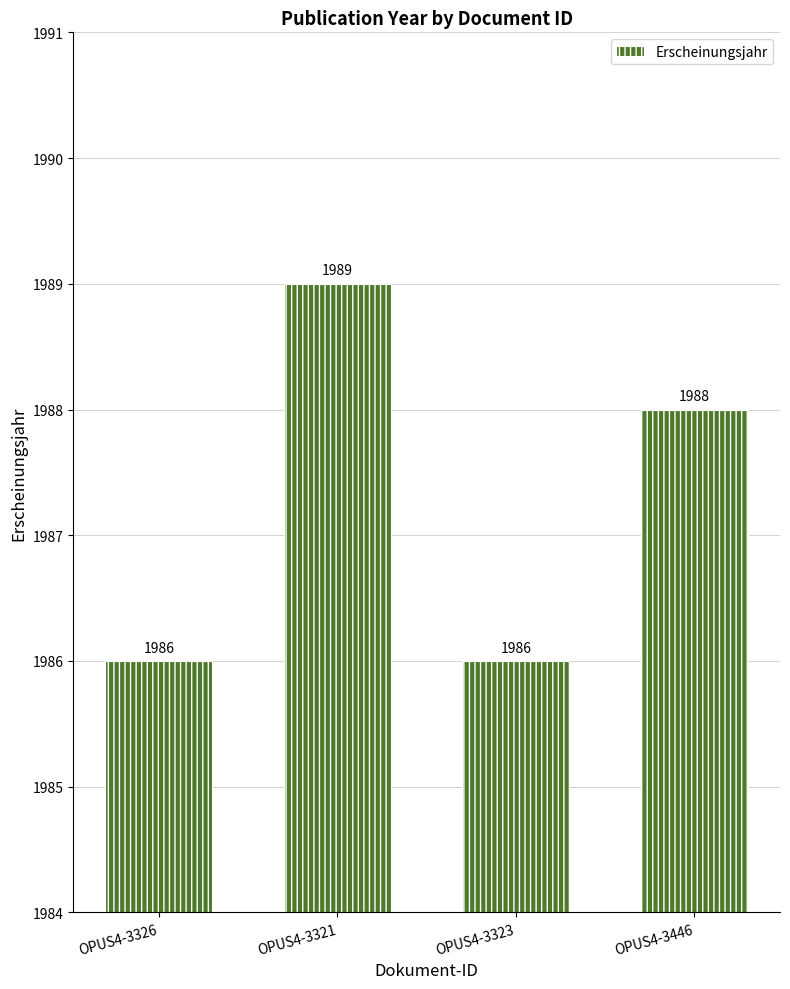

Which label corresponds to the largest value in the chart?

OPUS4-3321